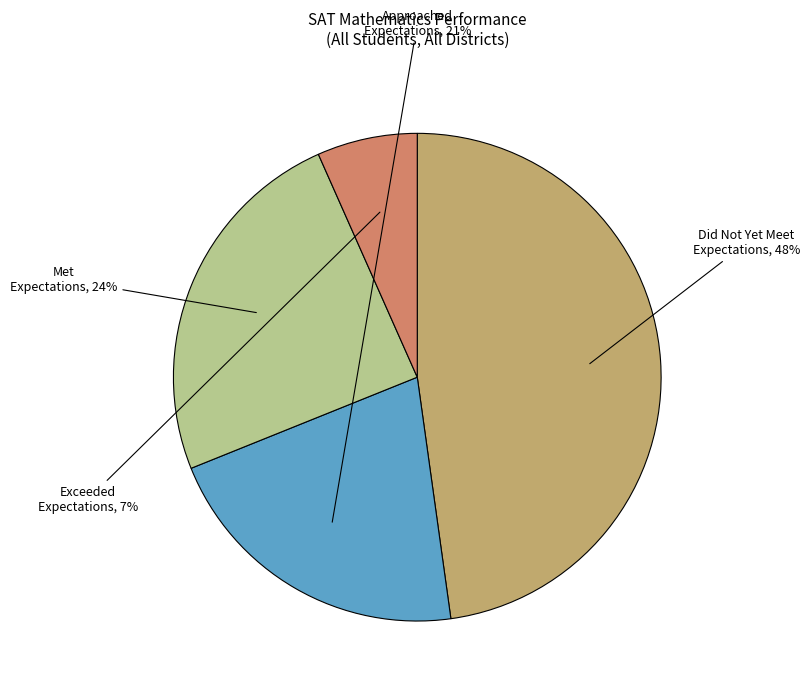

Is there a majority slice in this chart?

No